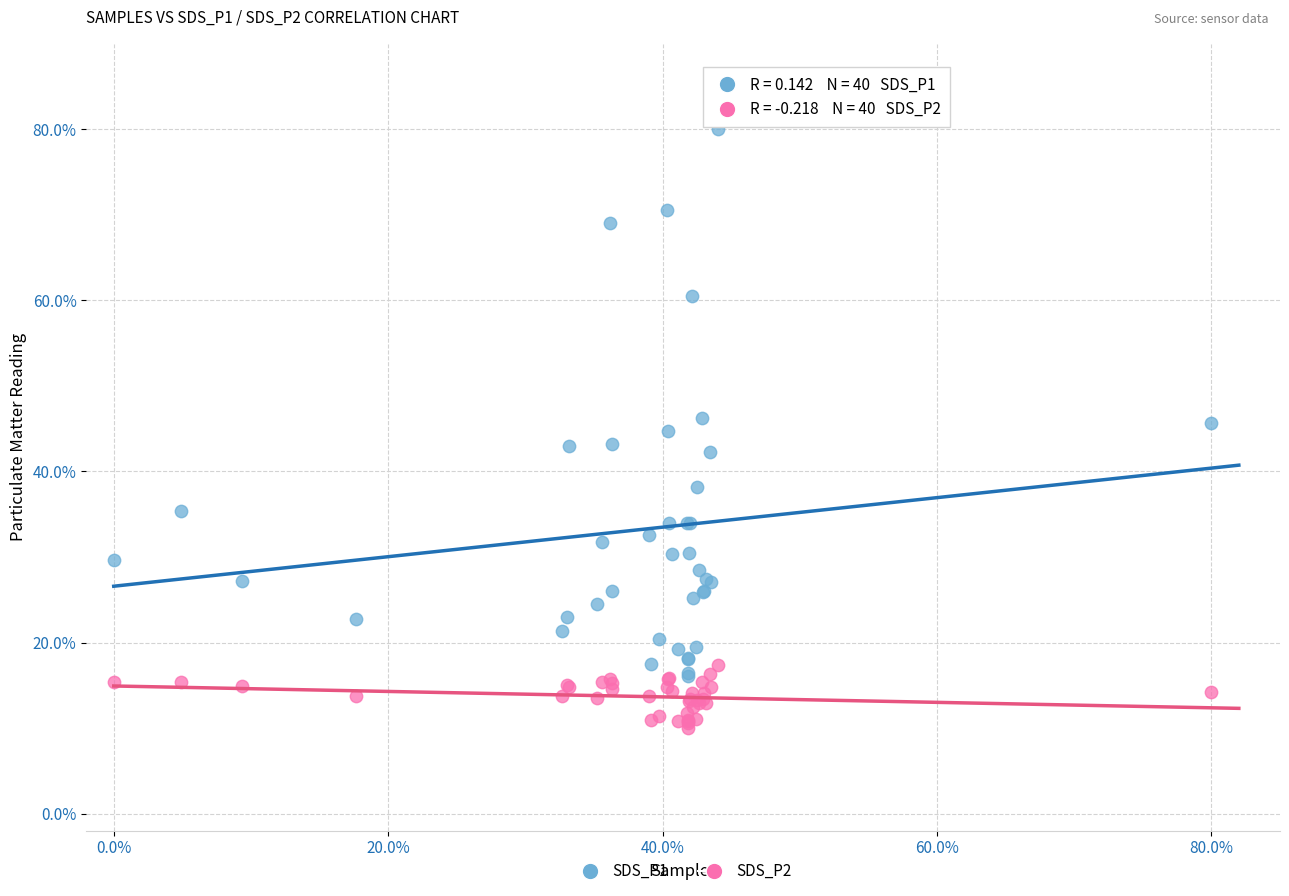

What are all the series names shown in the legend?

SDS_P1, SDS_P2